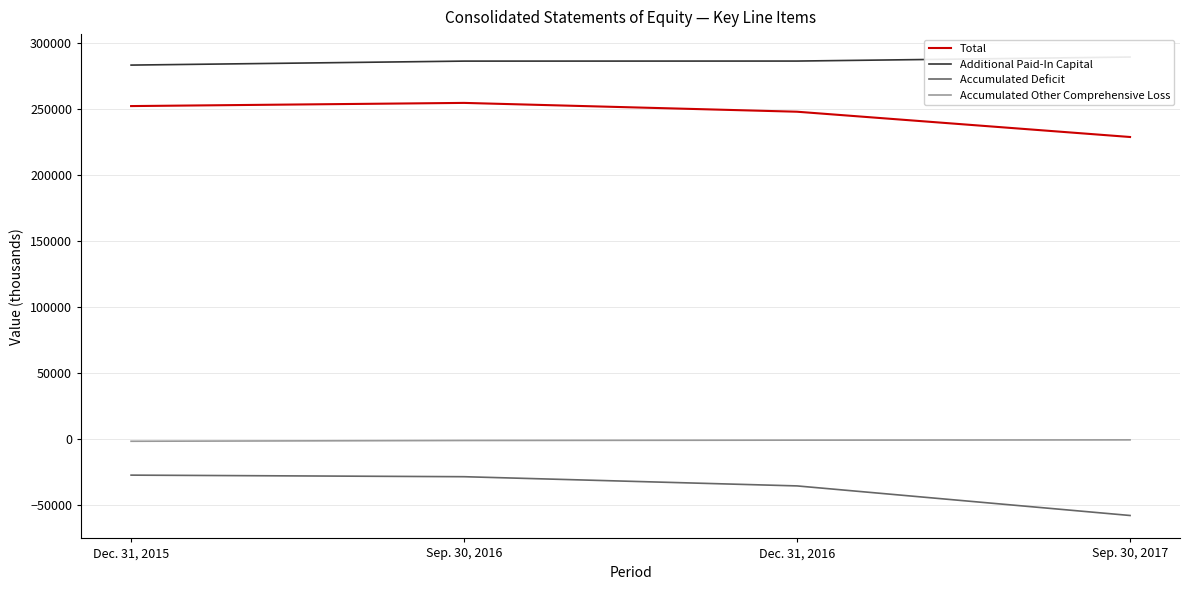

Between Sep. 30, 2016 and Dec. 31, 2016, which series saw the biggest shift?

Accumulated Deficit